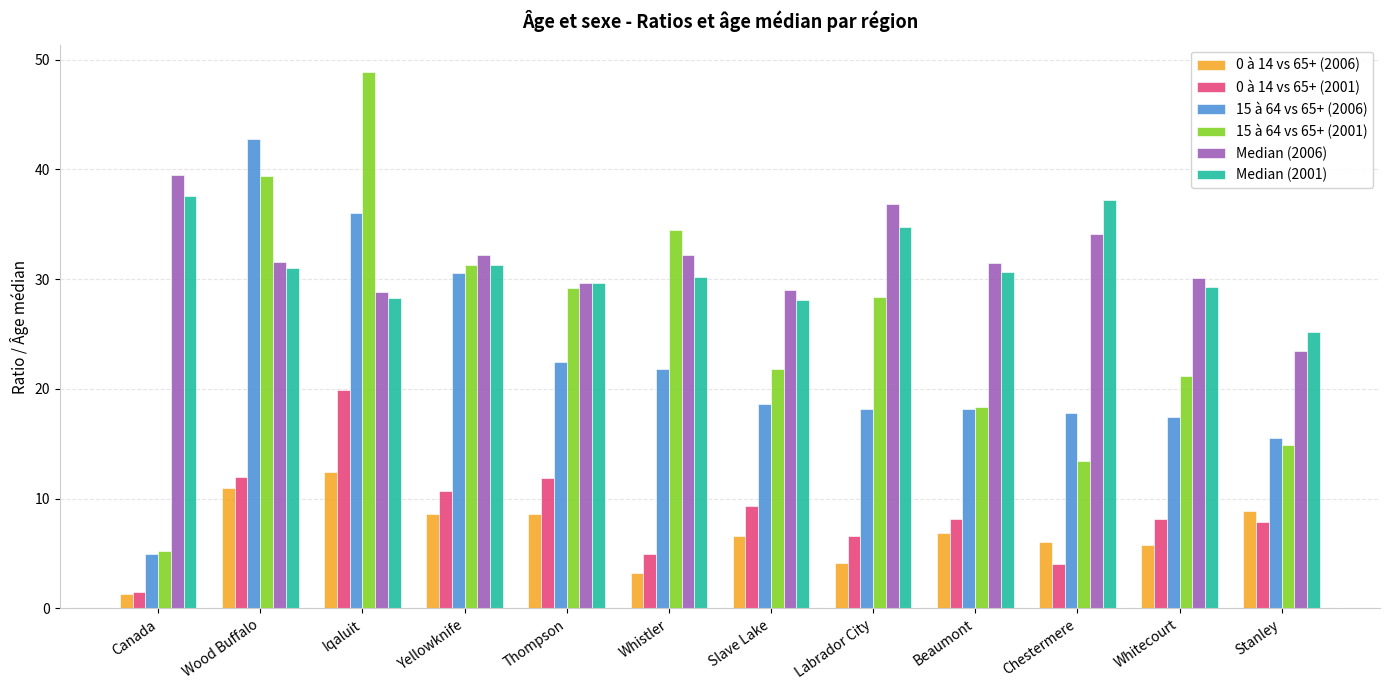

Which series changed the most between Whistler and Whitecourt?

15 à 64 vs 65+ (2001)